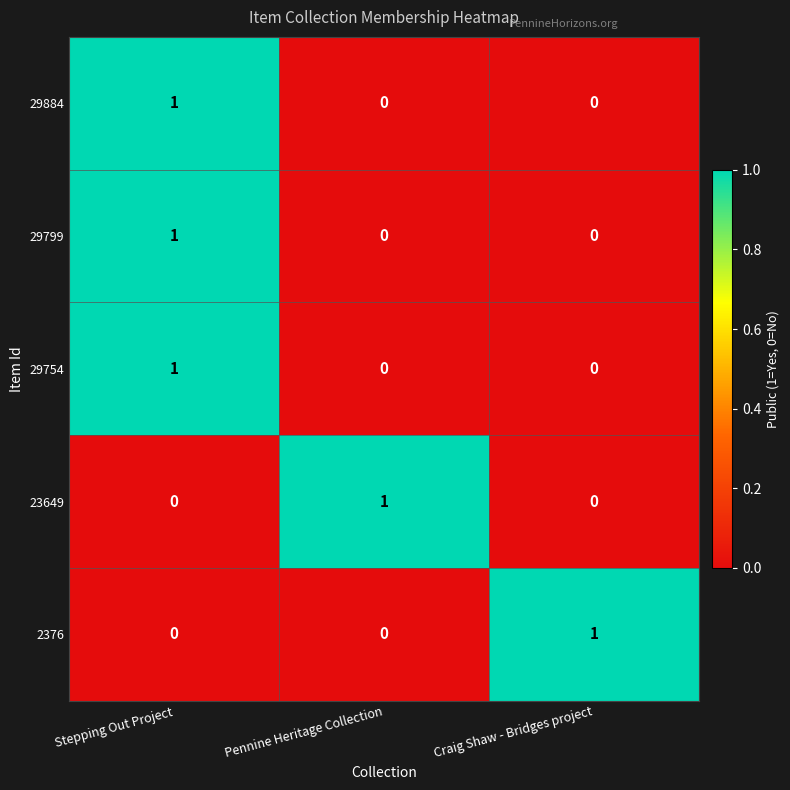

Count the number of data series in this chart.

5